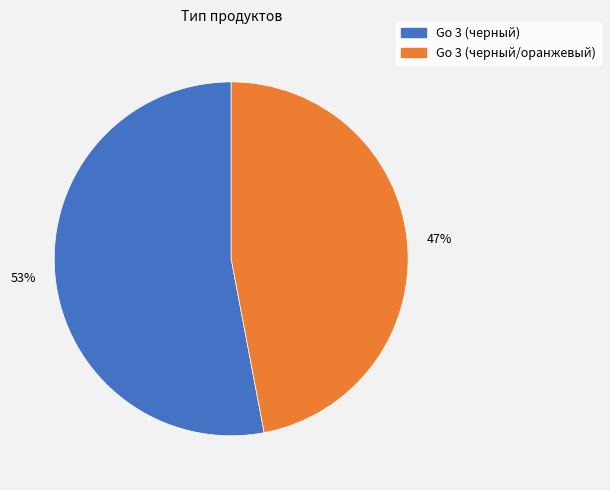

Which category has the smallest portion of the pie?

Go 3 (черный/оранжевый)